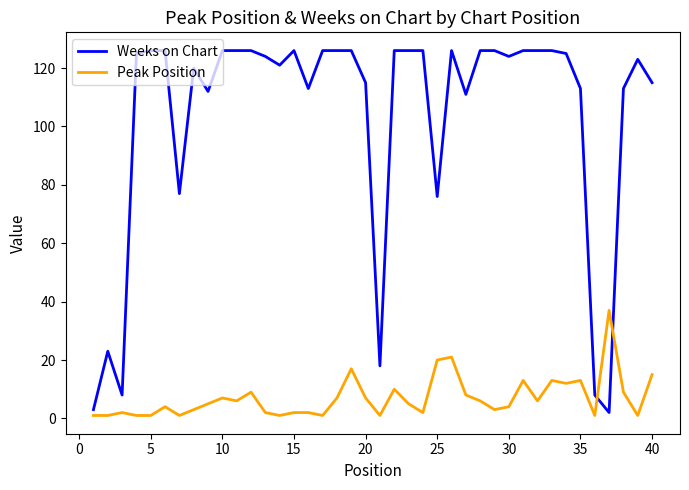

What is the difference between the maximum and minimum values in the Peak Position series?

36